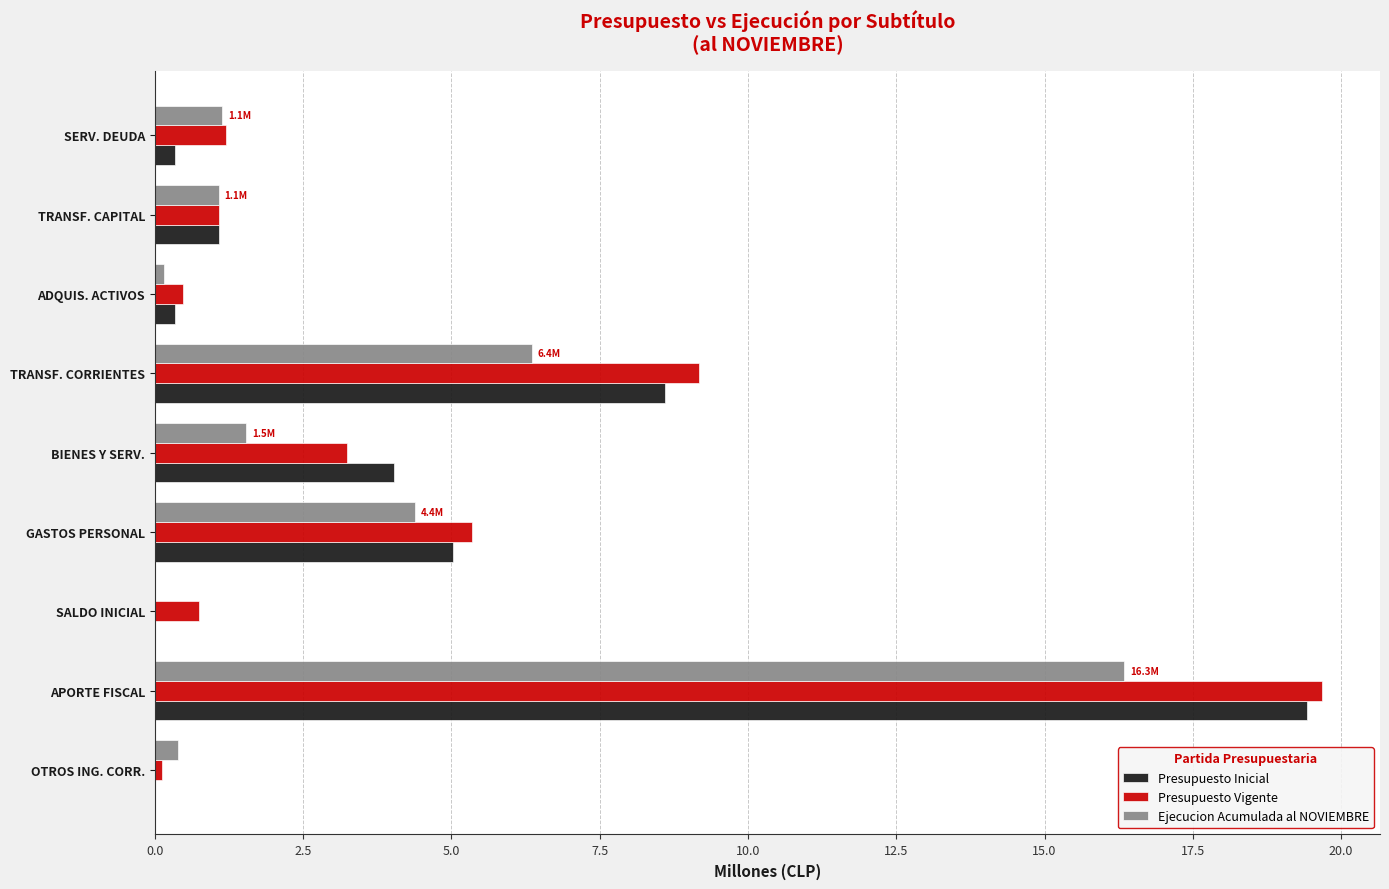

How many series are shown in this chart?

3